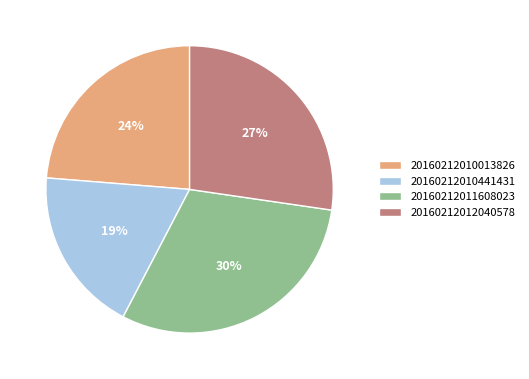

Is it true that 20160212012040578 is 27% of the pie?

True